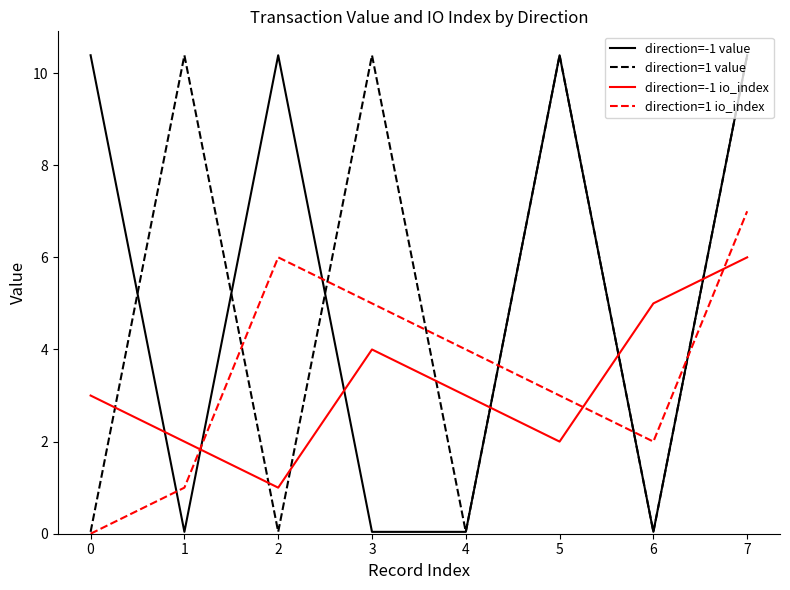

True or false: direction=-1 value and direction=-1 io_index cross at least once.

True